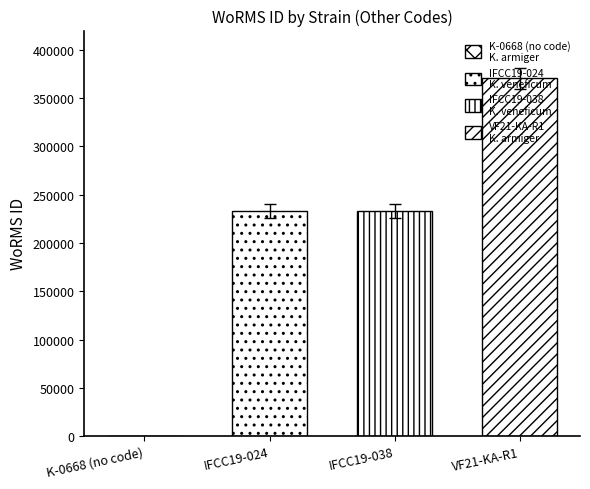

How many data points does each series have?

1